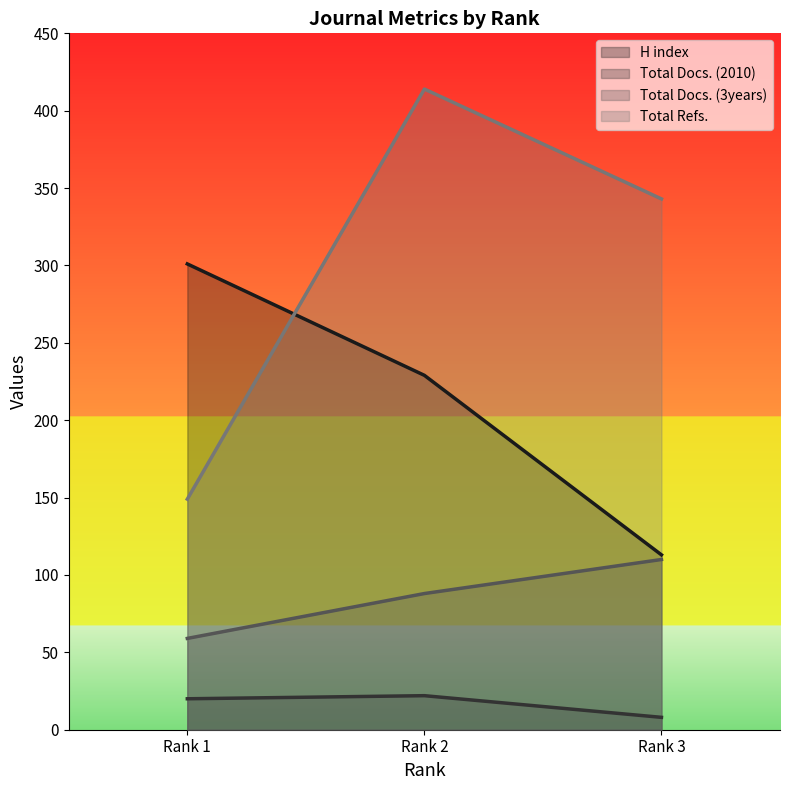

What is the lowest value of the Total Docs. (3years) series?

59